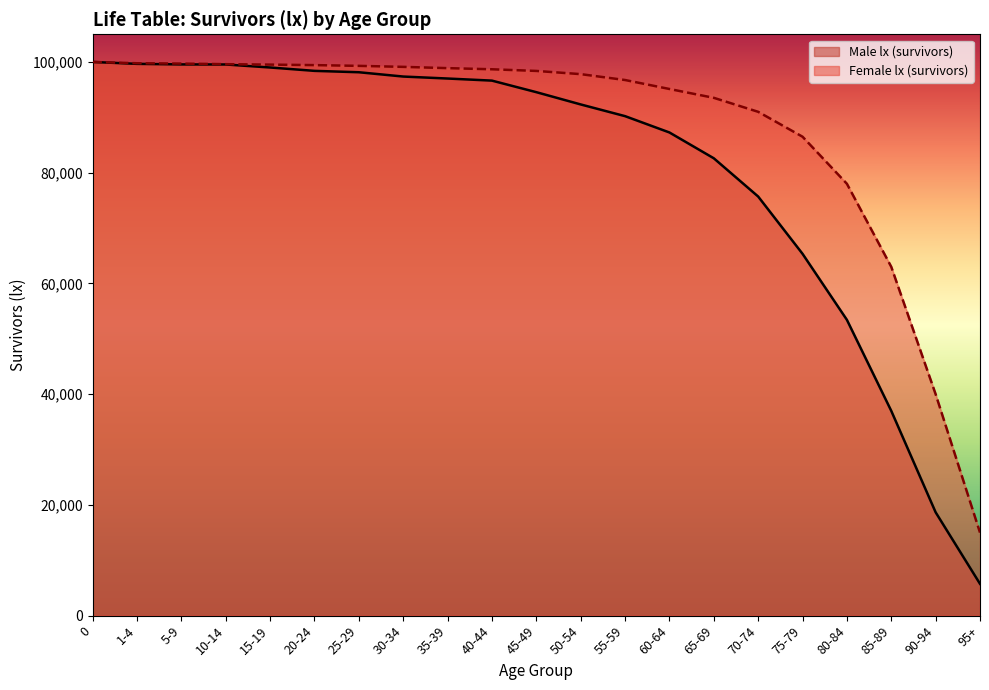

True or false: Female lx (survivors) has more than 1 interior local peaks.

False